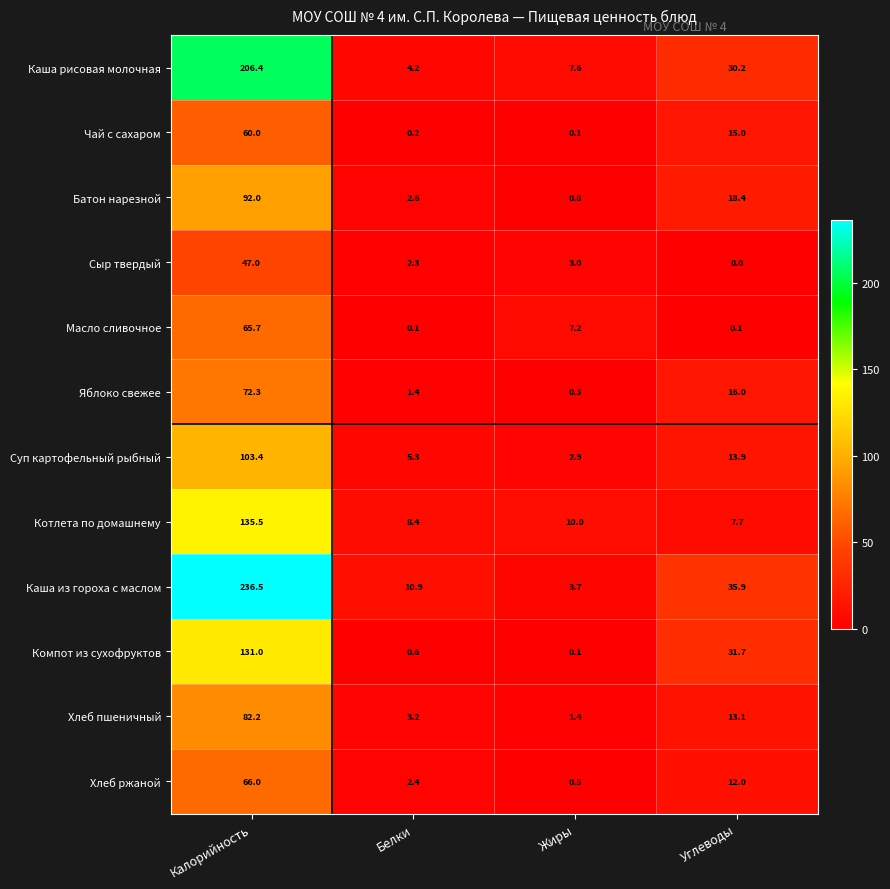

Is it true that Яблоко свежее equals 72.3 at Калорийность?

True